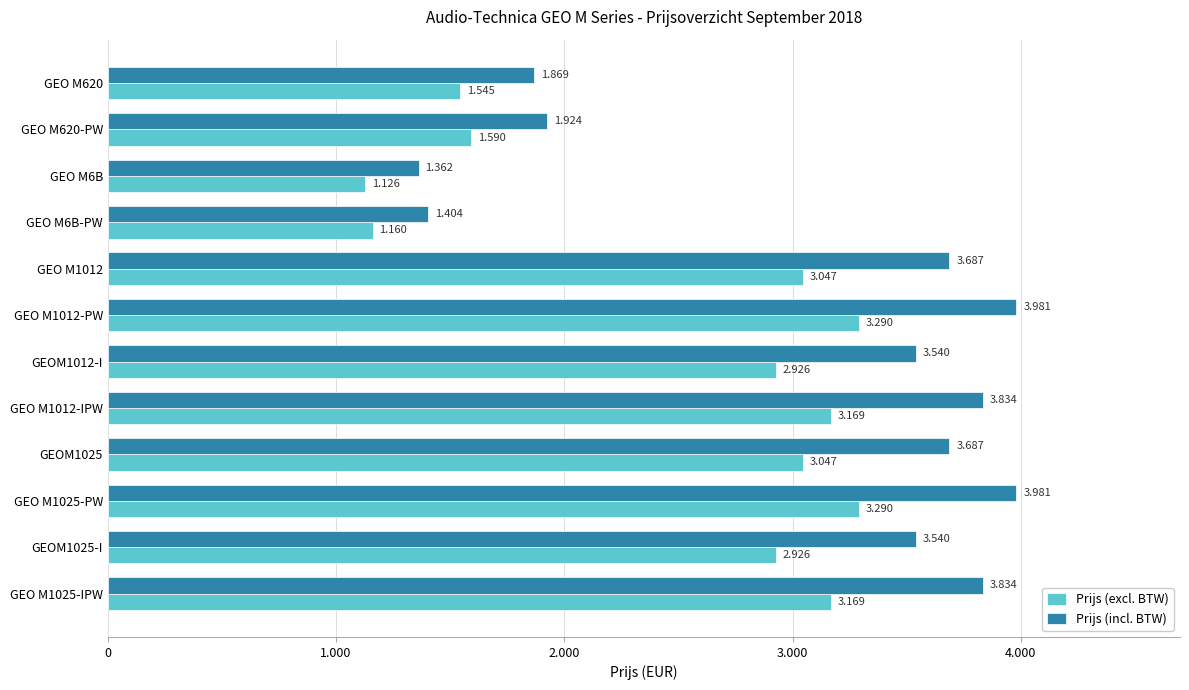

Reading left to right, list all the values displayed in this chart.

Prijs (excl. BTW): 1545	1590	1126	1160	3047	3290	2926	3169	3047	3290	2926	3169
Prijs (incl. BTW): 1869	1924	1362	1404	3687	3981	3540	3834	3687	3981	3540	3834